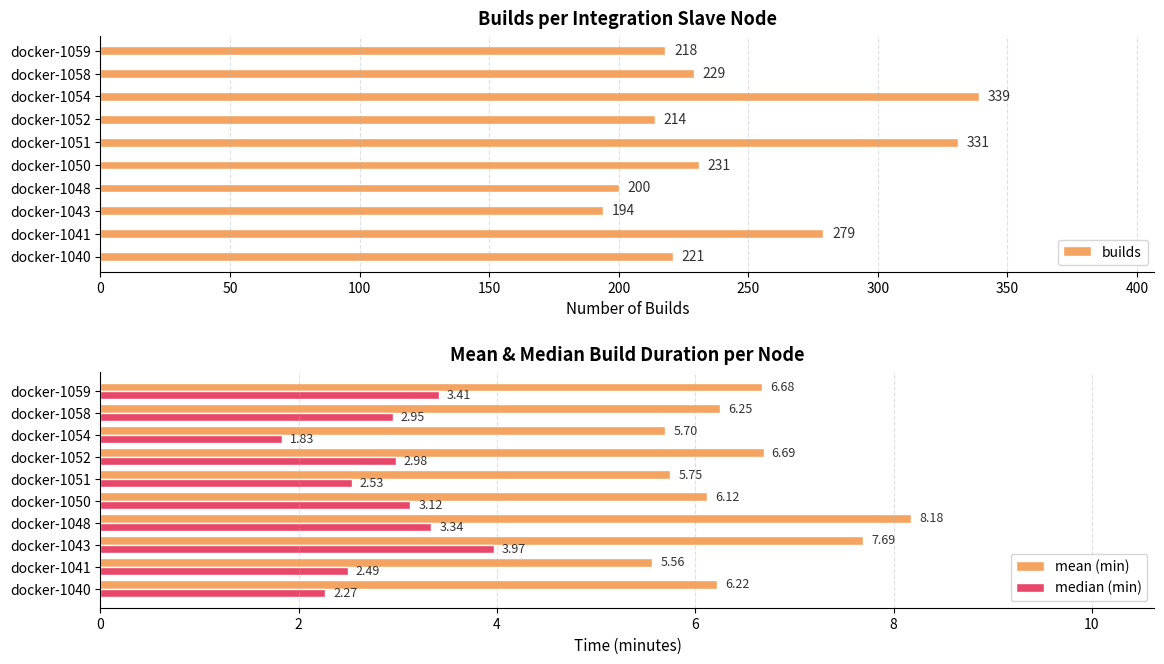

What are all the series names shown in the legend?

builds, mean (min), median (min)